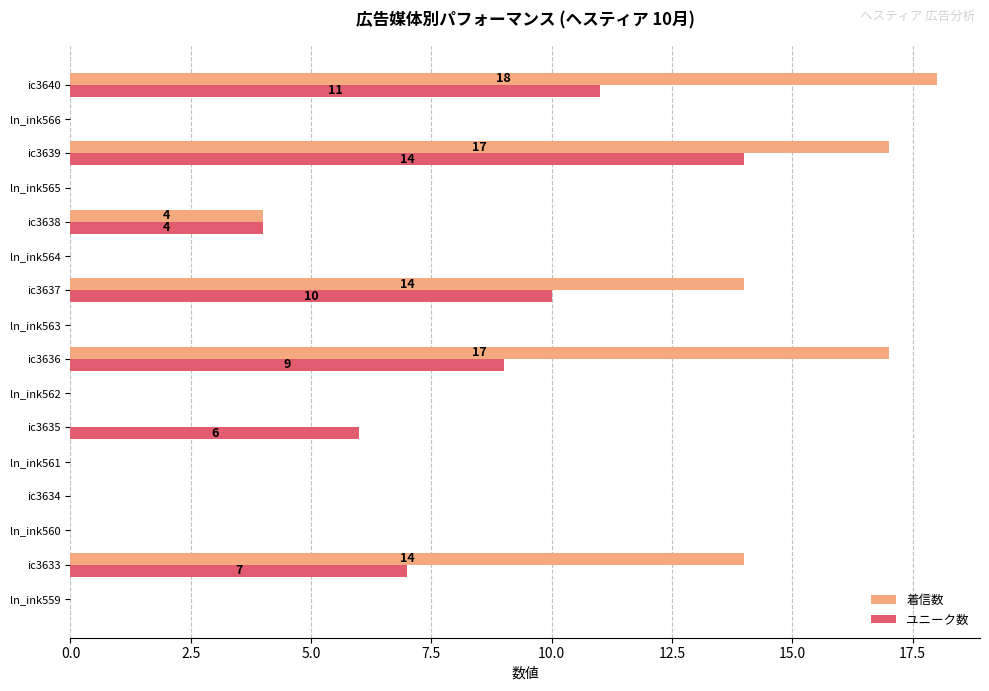

What is the maximum value for 着信数?

18